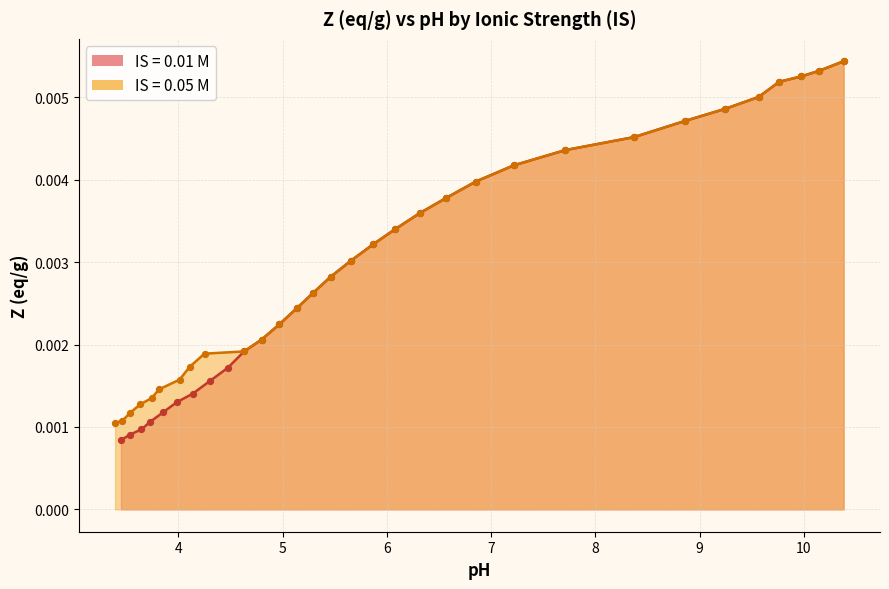

Which series reaches the minimum Y coordinate?

IS=0.01